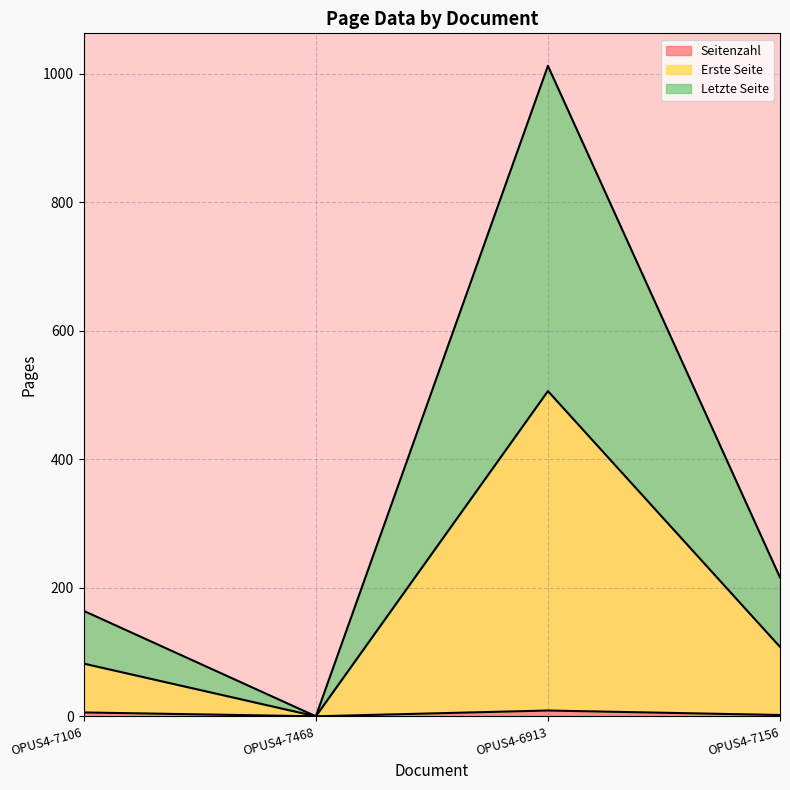

Reading left to right, extract all data points from this chart.

Seitenzahl: 6	0	9	2
Erste Seite: 82	0	506	108
Letzte Seite: 164	0	1012	216